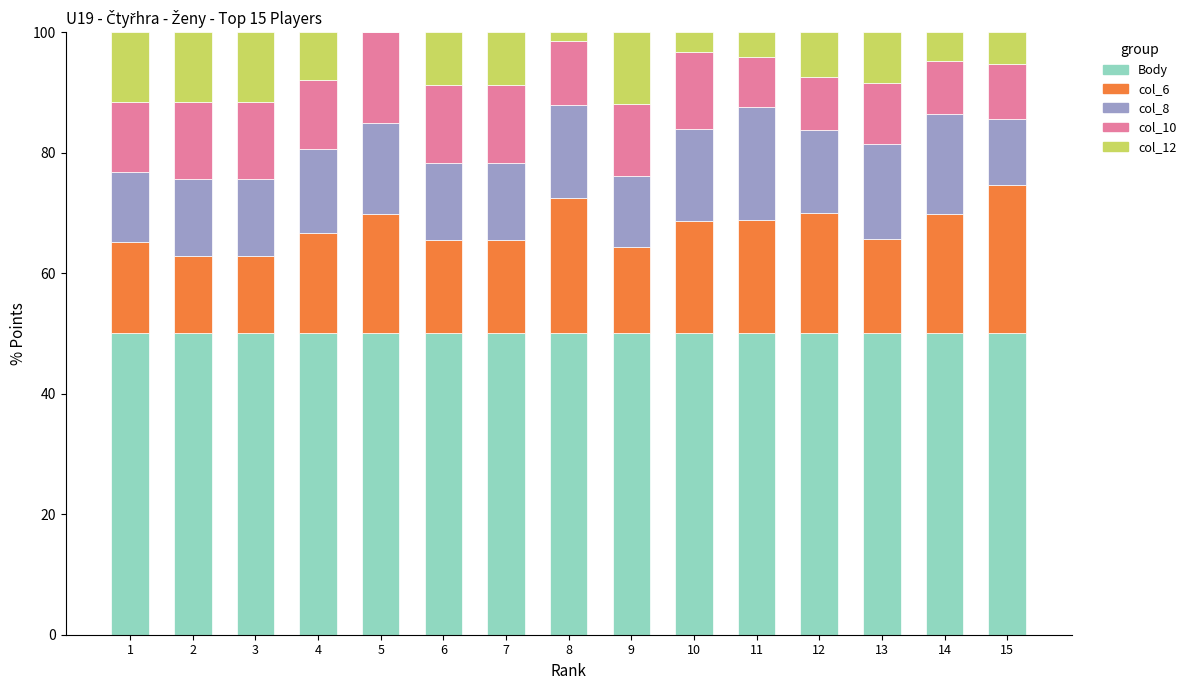

What is the total value across all series at 14?

100.0